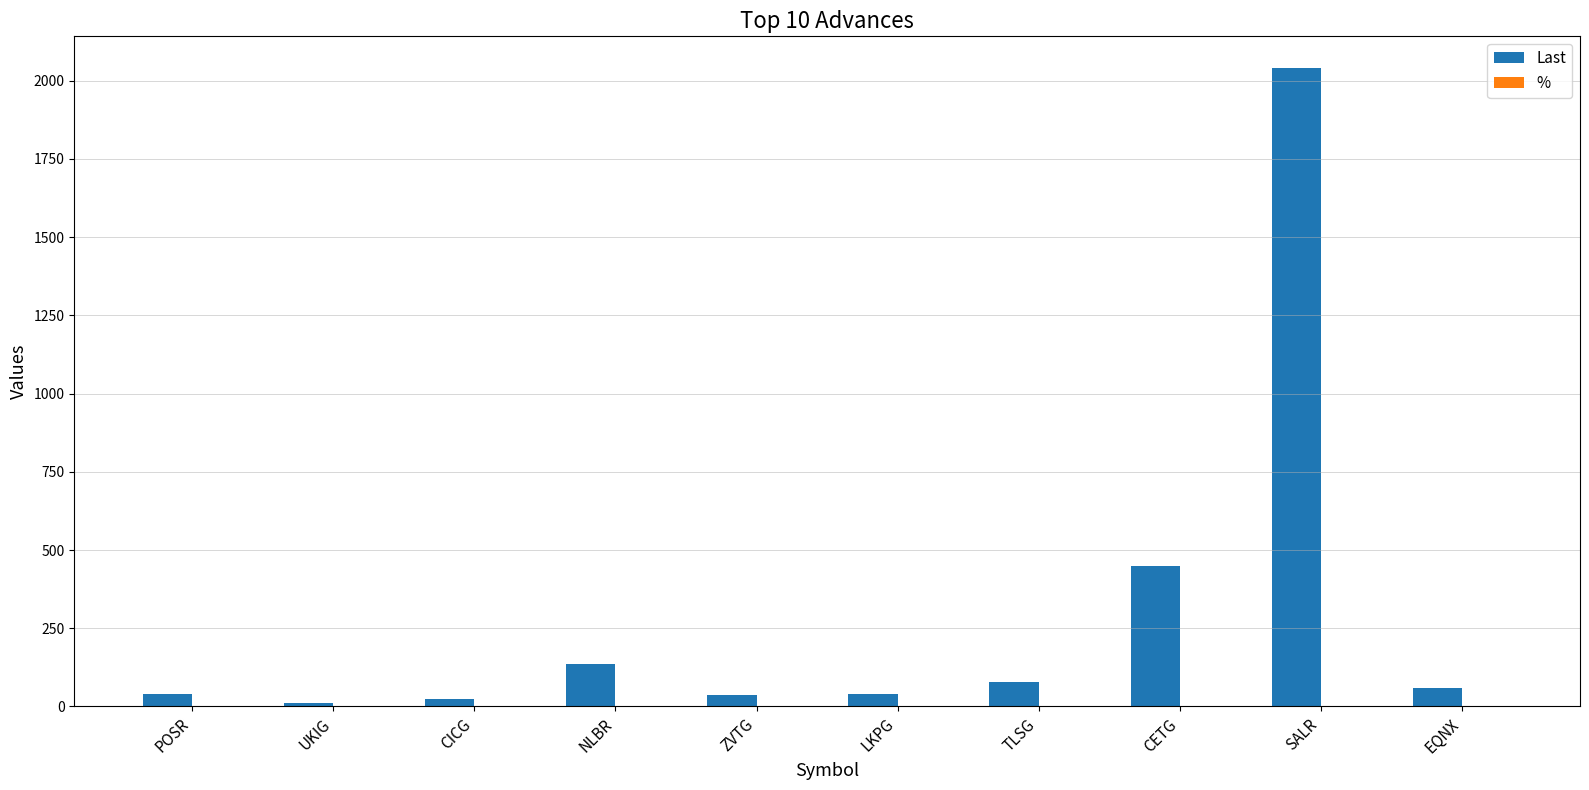

What is the sum of all Last values?

2909.6